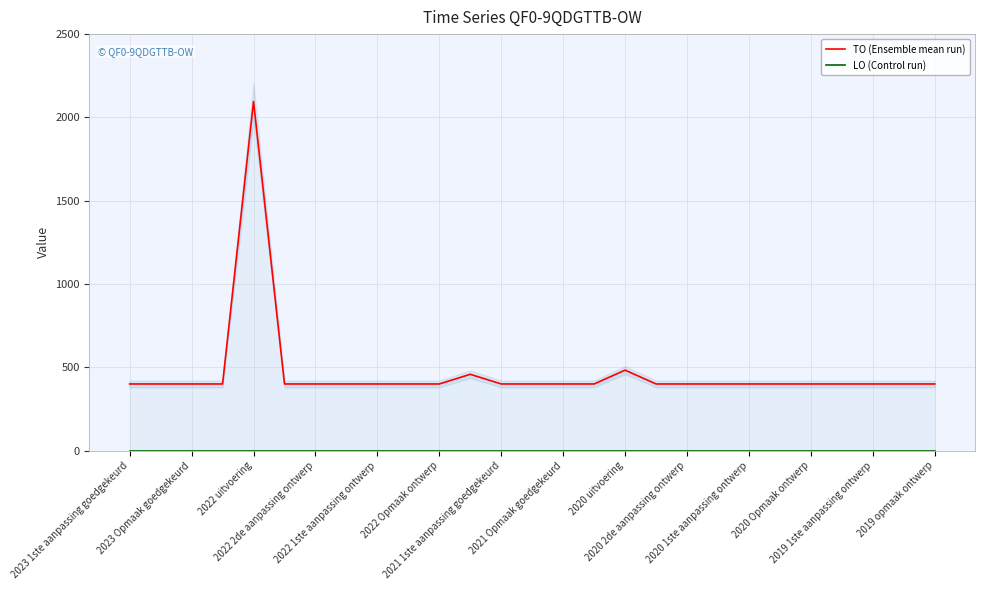

Which series has the largest total across all categories?

TO (Ensemble mean run)